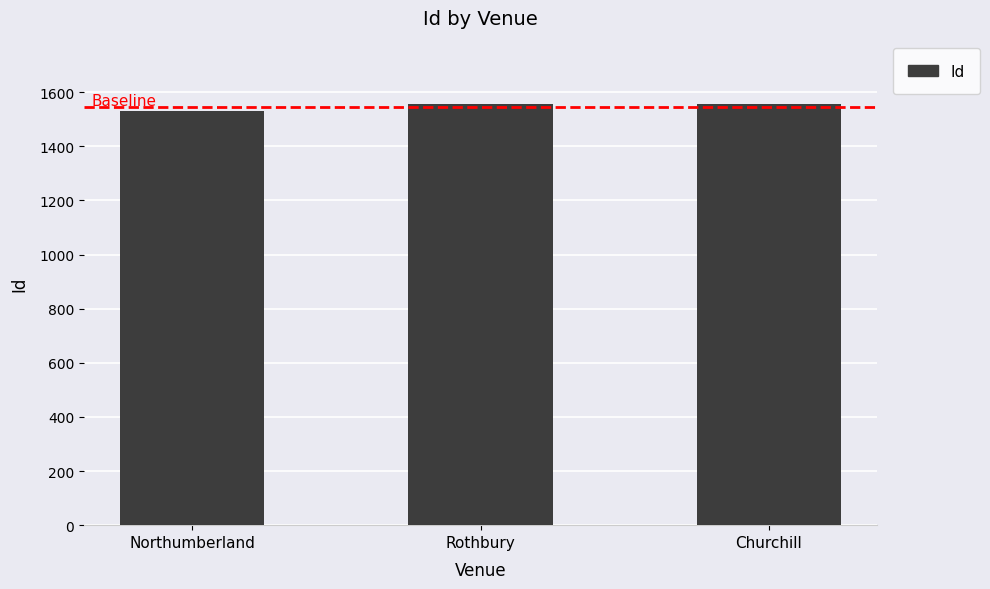

What is the approximate value at Northumberland, to the nearest 10?

1530